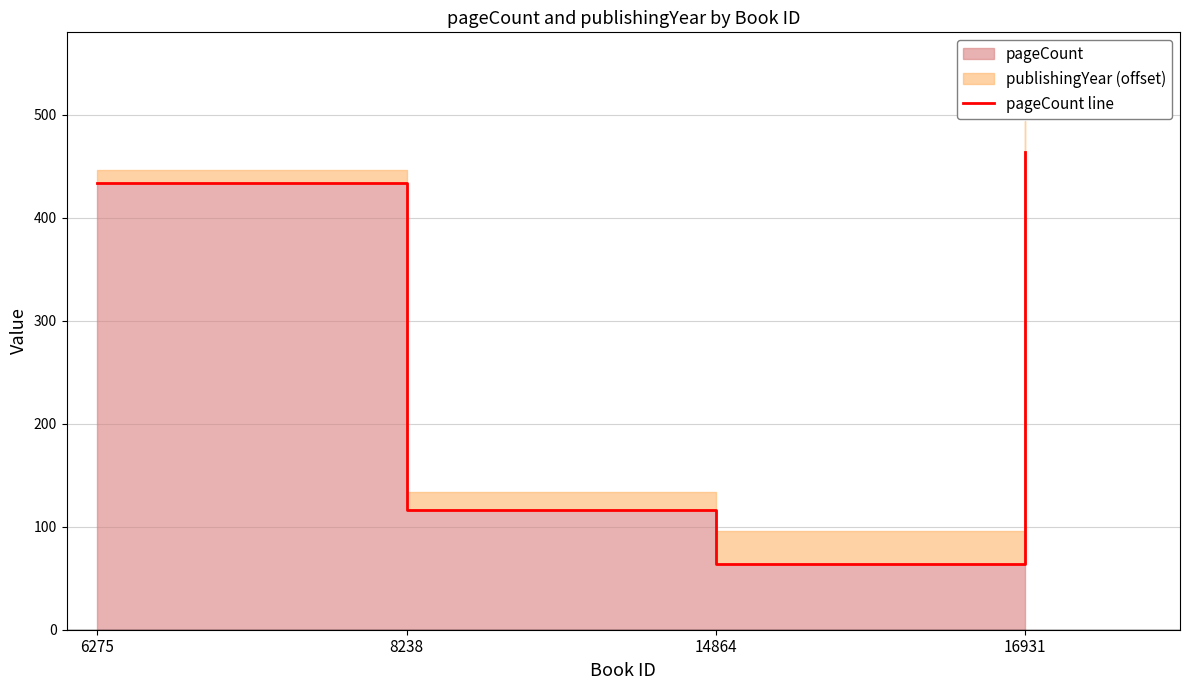

Between 14864 and 16931, which is larger?

16931